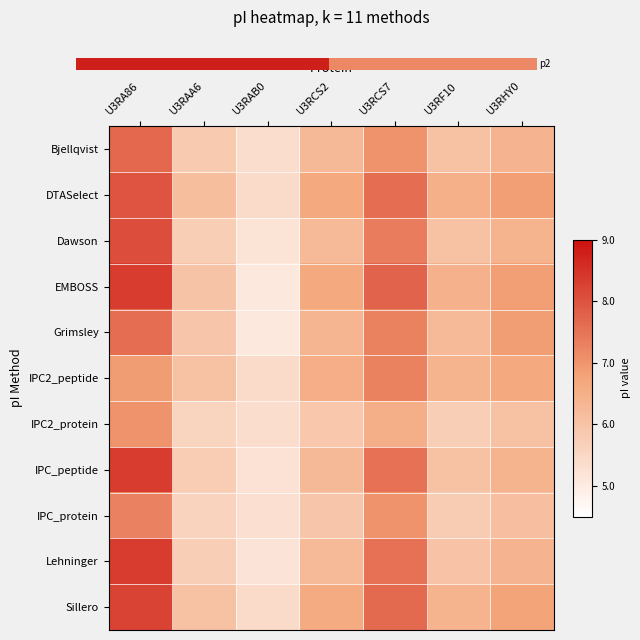

What is the maximum value shown in the chart?

8.3